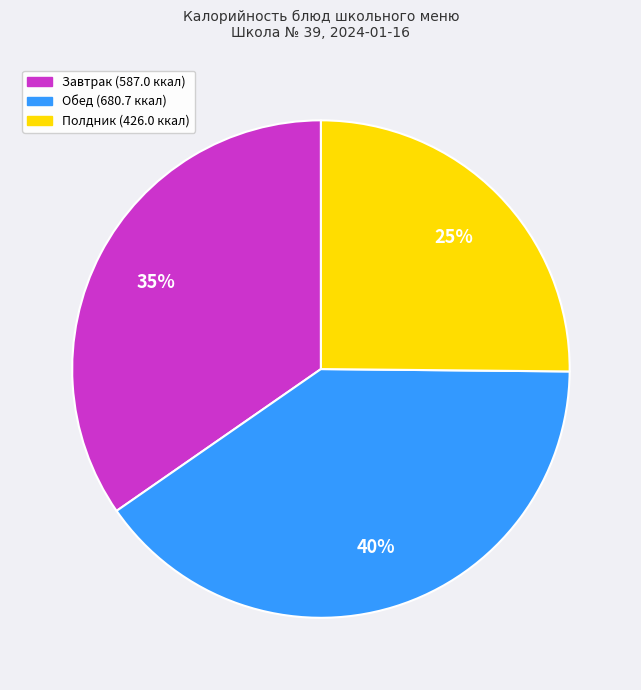

To the nearest percent, what is the difference between the largest and smallest slice percentages?

15%